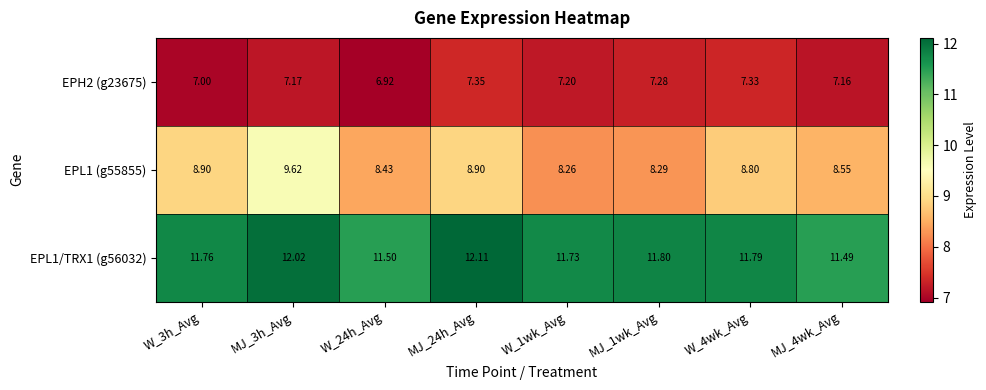

Is the value of EPH2 (g23675) at MJ_4wk_Avg greater than the value of EPL1 (g55855) at W_3h_Avg?

No